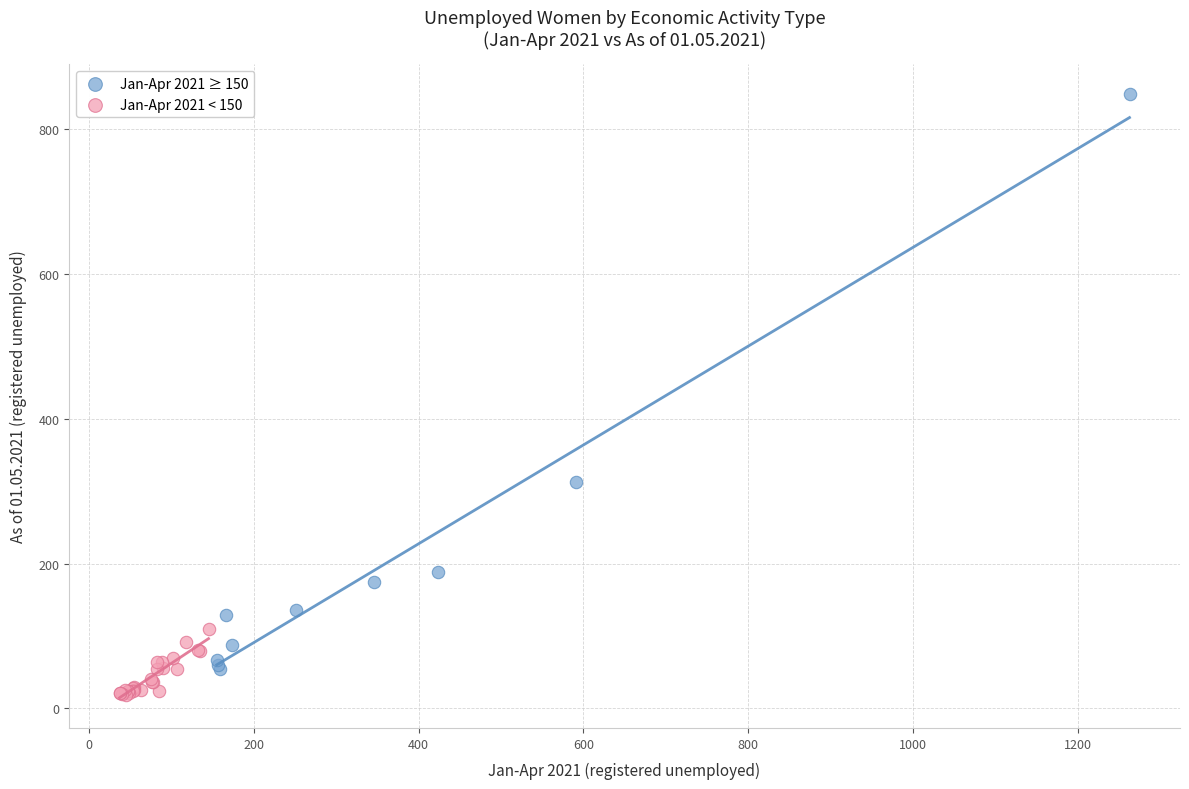

What are all the series names shown in the legend?

Jan-Apr 2021 ≥ 150, Jan-Apr 2021 < 150